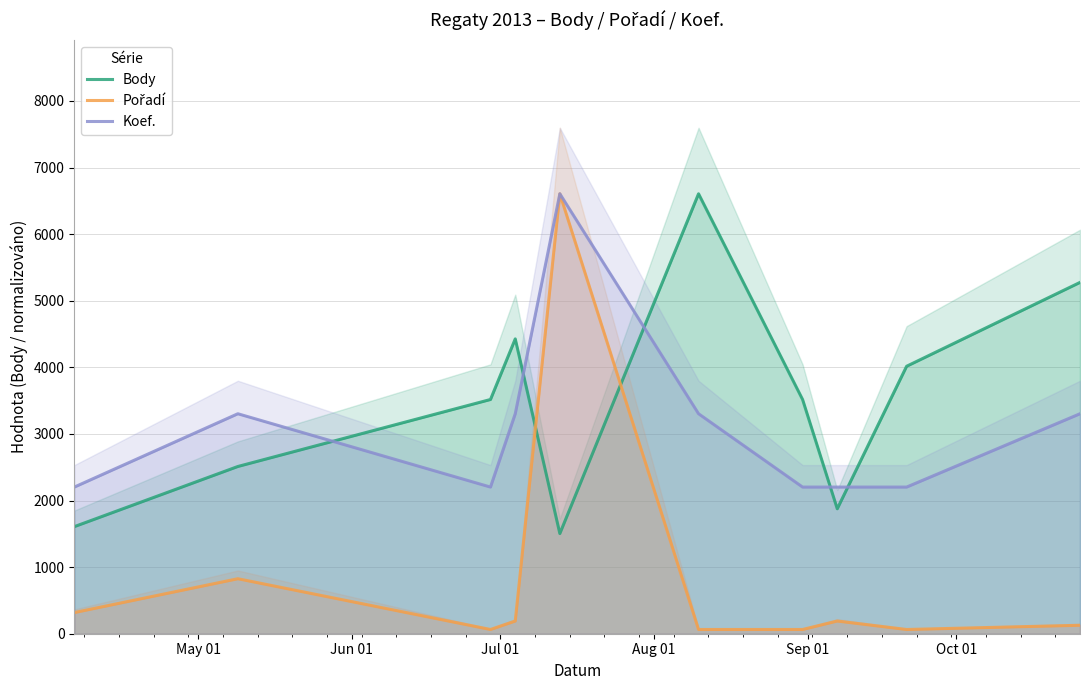

What is the difference between the second highest and minimum values in the Body series?

3771.0